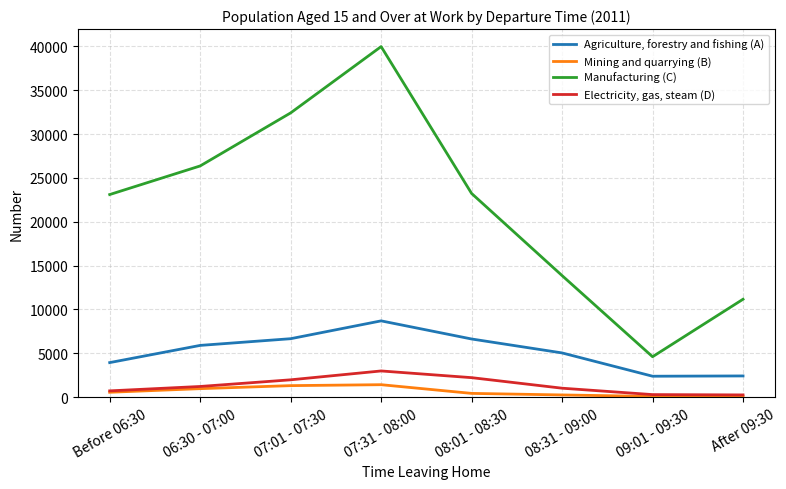

At which category does the chart reach its peak across all series?

07:31 - 08:00